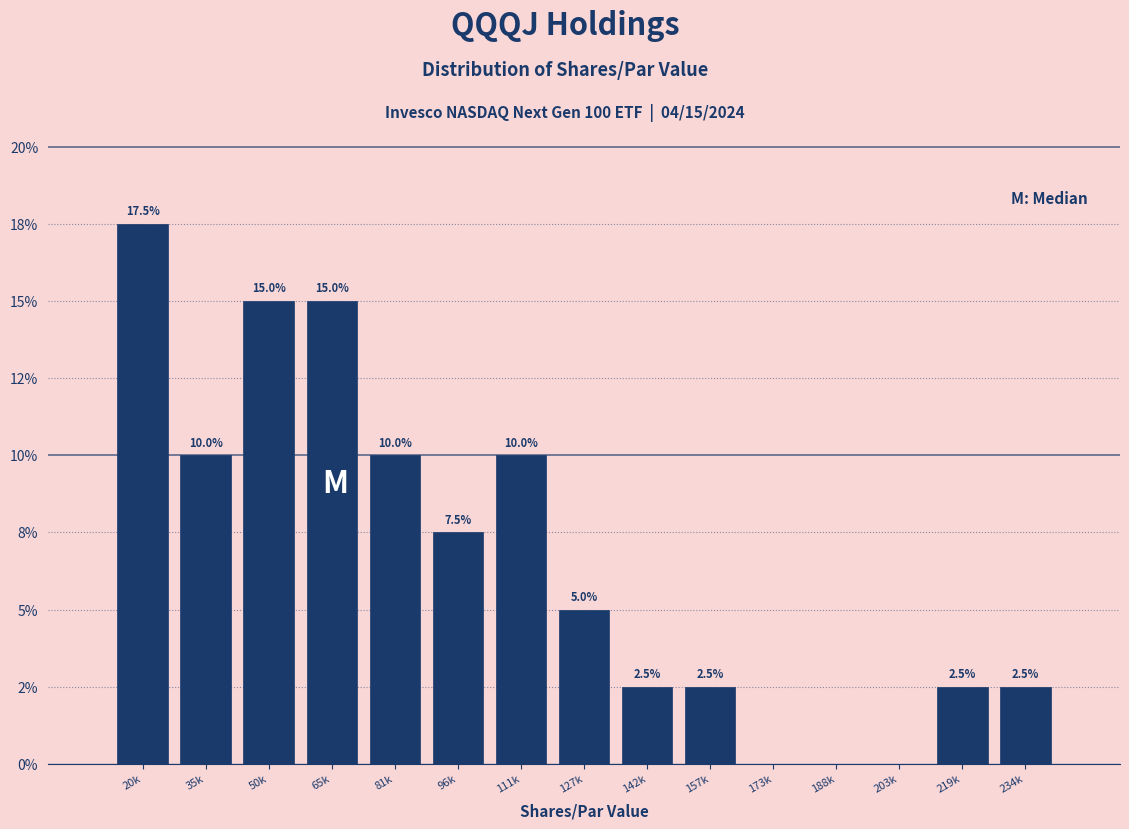

Are the bars horizontal?

No